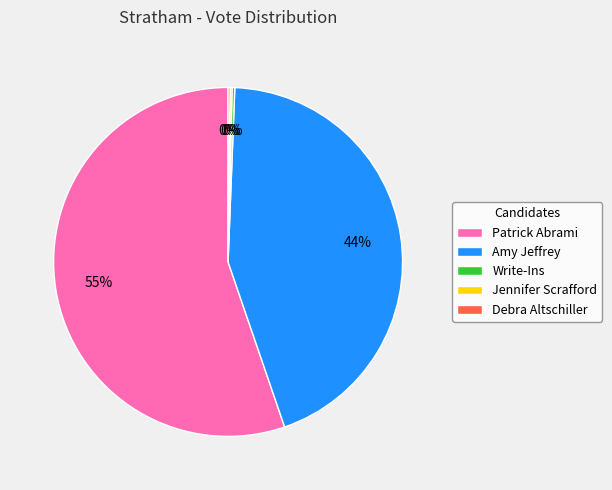

To the nearest percent, what percentage of the pie is Amy Jeffrey?

44%